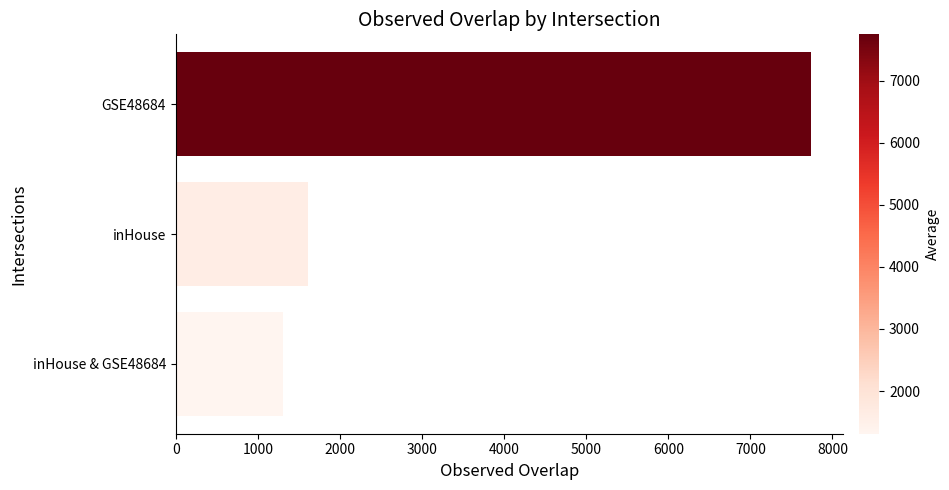

Reading top to bottom, what are all the values shown in this chart?

GSE48684=7744	inHouse=1614	inHouse & GSE48684=1312